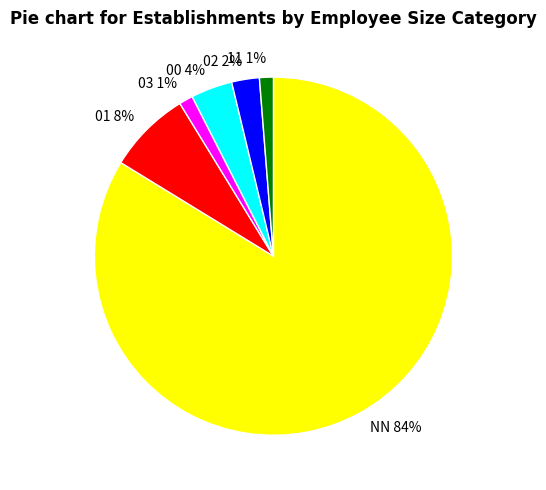

Which category accounts for the majority?

NN